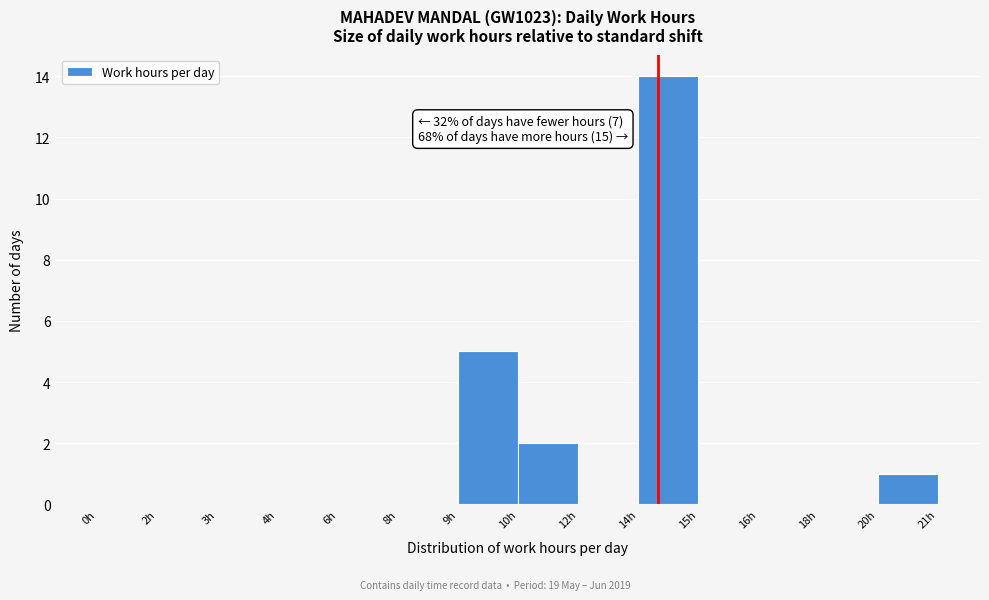

Reading right to left, what are all the values shown in this chart?

20h=1	18h=0	16h=0	15h=0	14h=14	12h=0	10h=2	9h=5	8h=0	6h=0	4h=0	3h=0	2h=0	0h=0